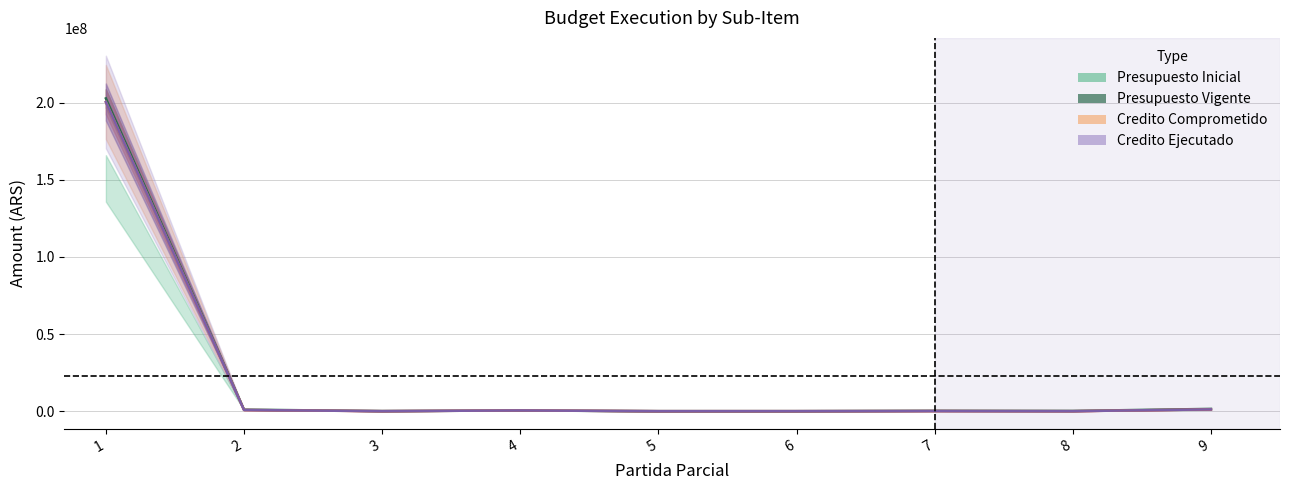

What is the value of the Presupuesto Inicial point at the 3rd from the left?

100000.0